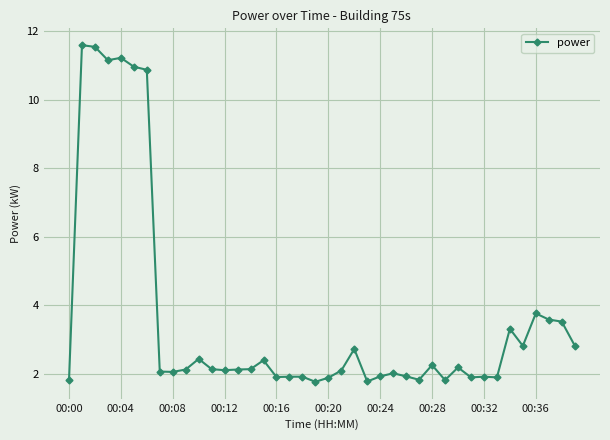

What is the sum of all values?

144.1